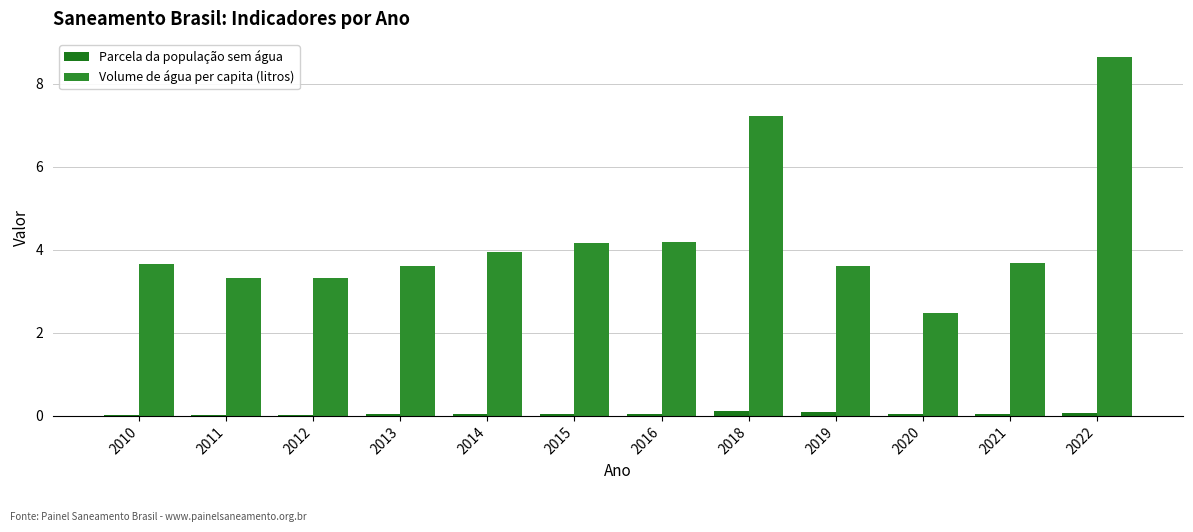

Rank the series by their maximum value, from lowest to highest.

Parcela da população sem água, Volume de água per capita (litros)